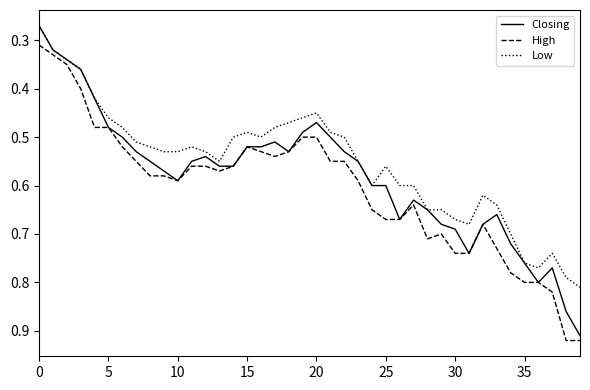

What is the maximum value for Closing?

0.9